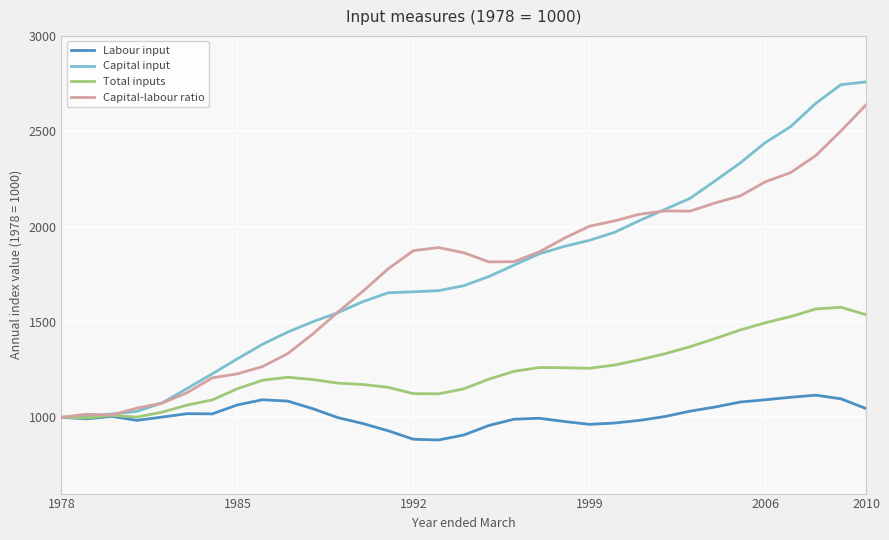

What is the maximum value shown in the chart?

2759